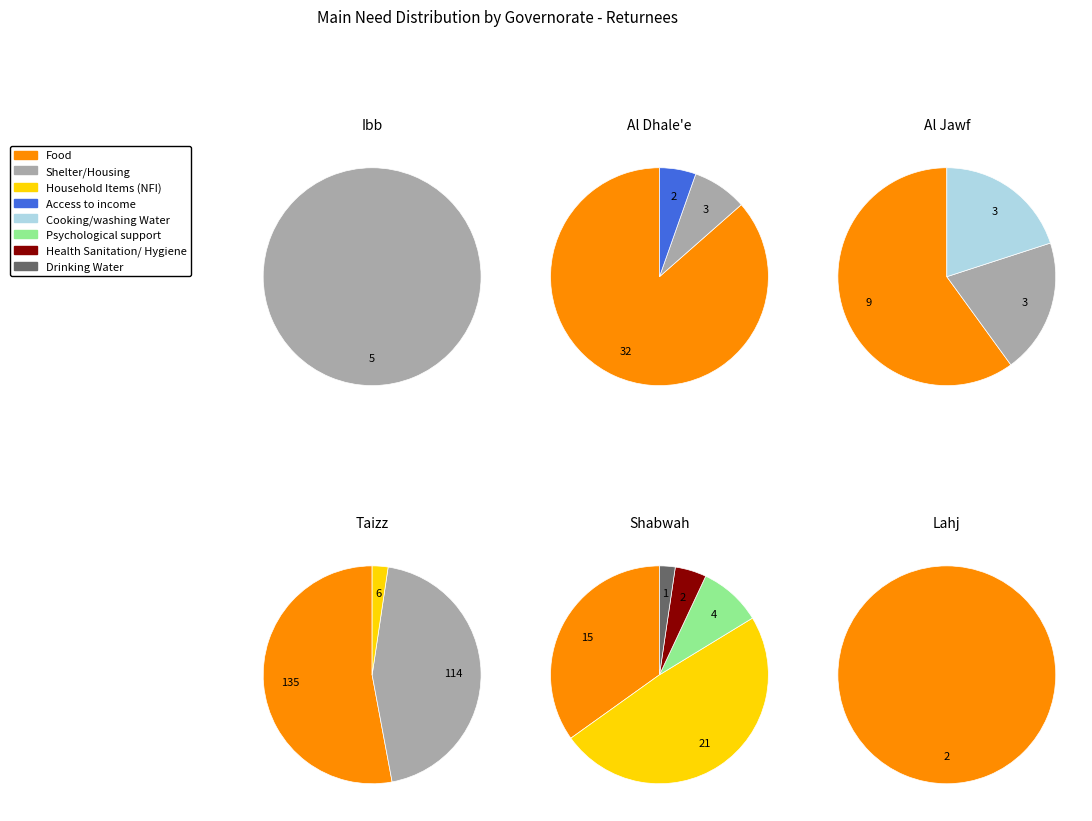

What percentage is NOT represented by Drinking Water?

99.8%